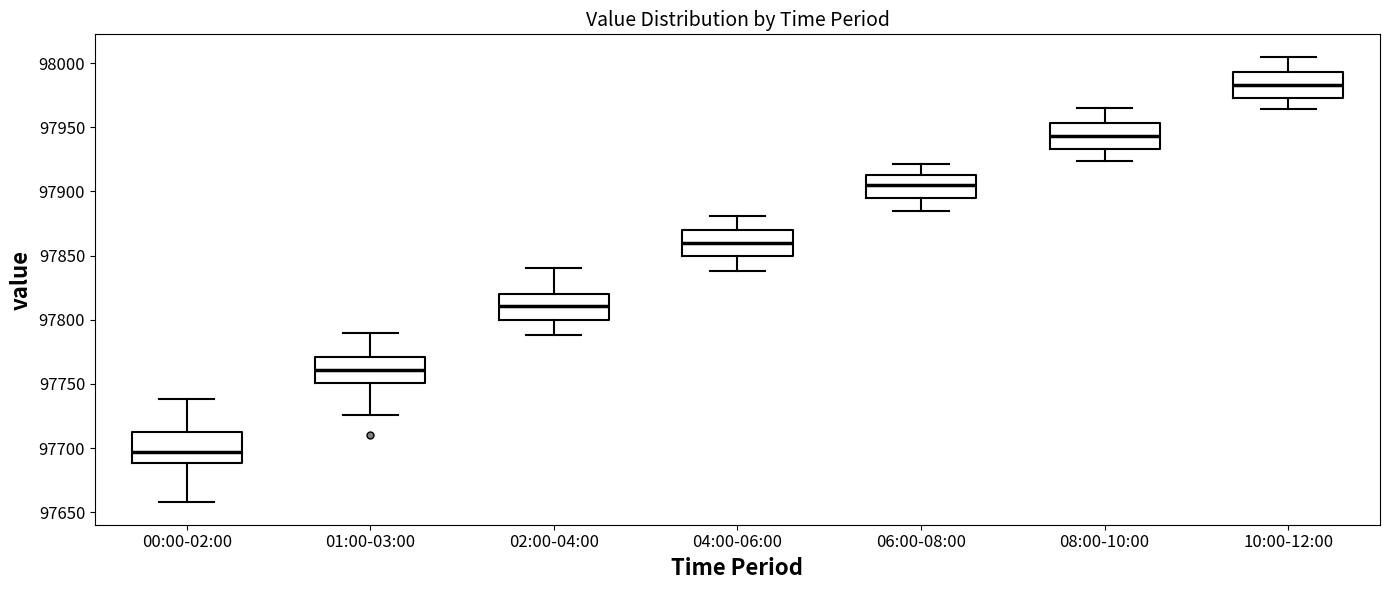

Where is the upper edge of the box for 08:00-10:00 on the y-axis? The values are not printed on the chart, so give them approximately, as read against the axis.

97955